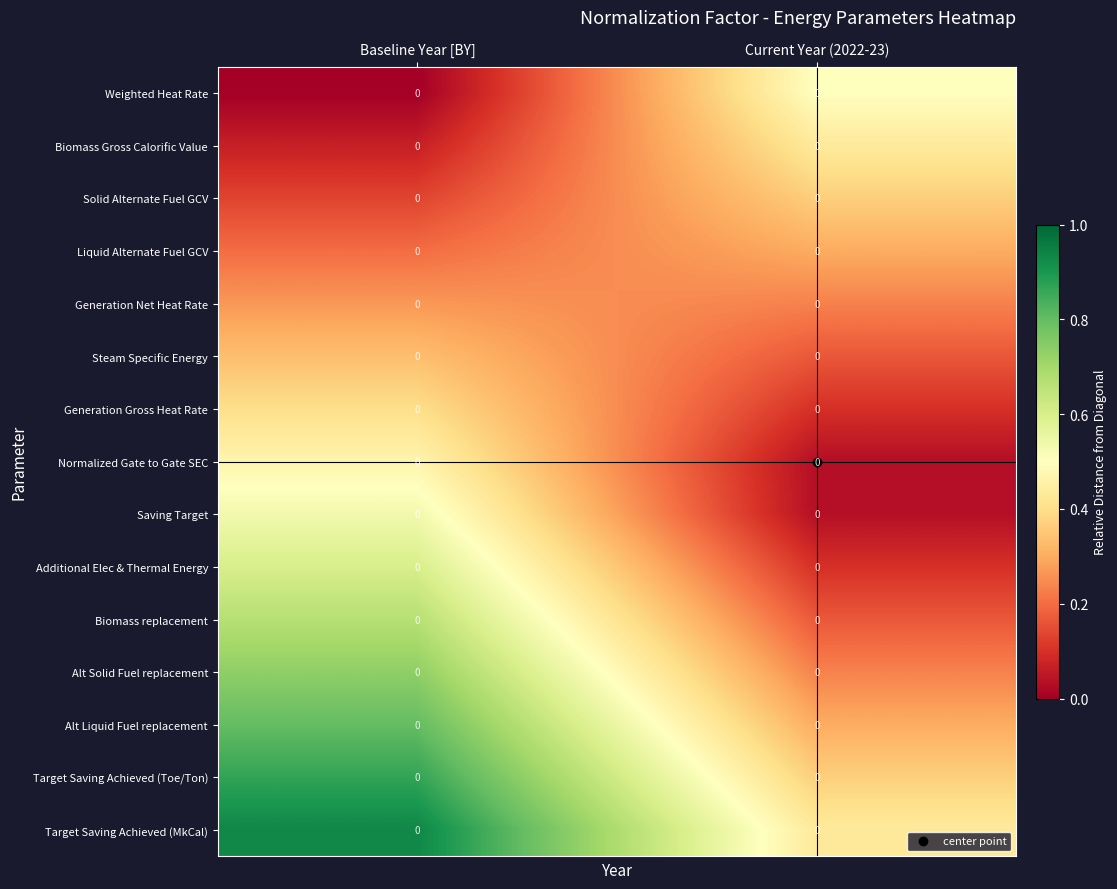

Which label corresponds to the smallest value in the chart?

Baseline Year [BY]